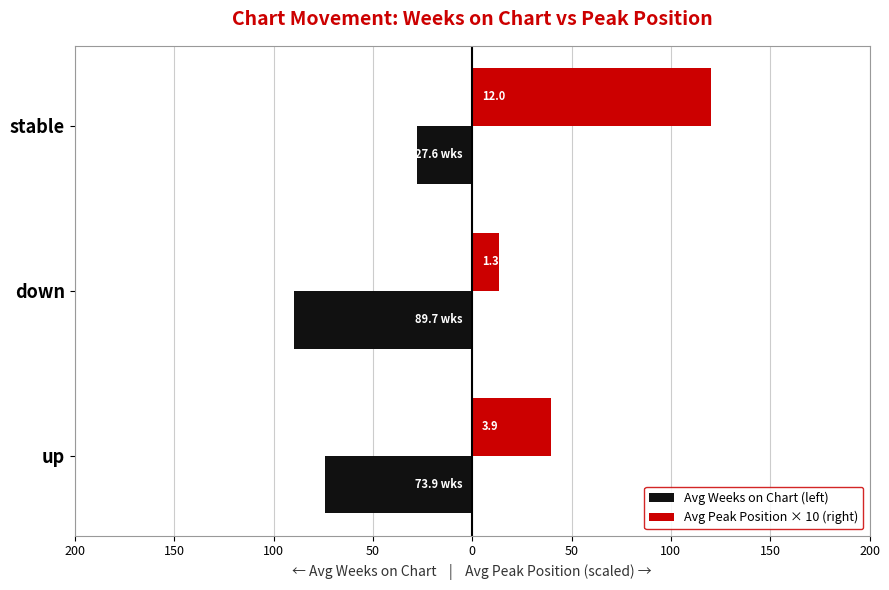

What are all the series names shown in the legend?

Avg Weeks on Chart (left), Avg Peak Position × 10 (right)